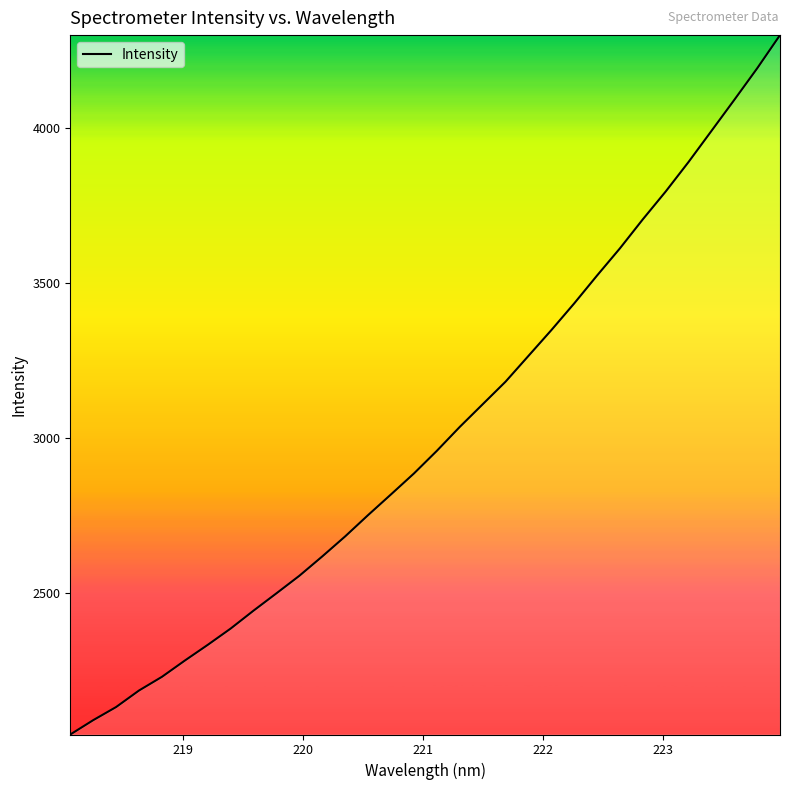

Does the chart display data point markers on the line(s)?

No